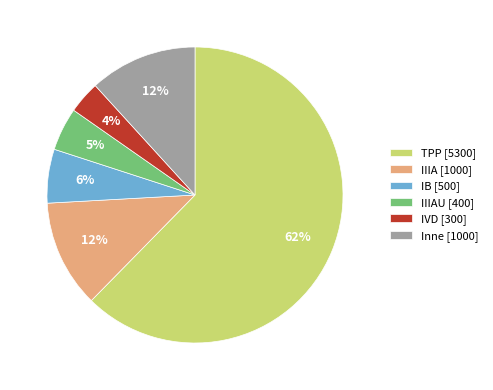

Is there a majority slice in this chart?

Yes